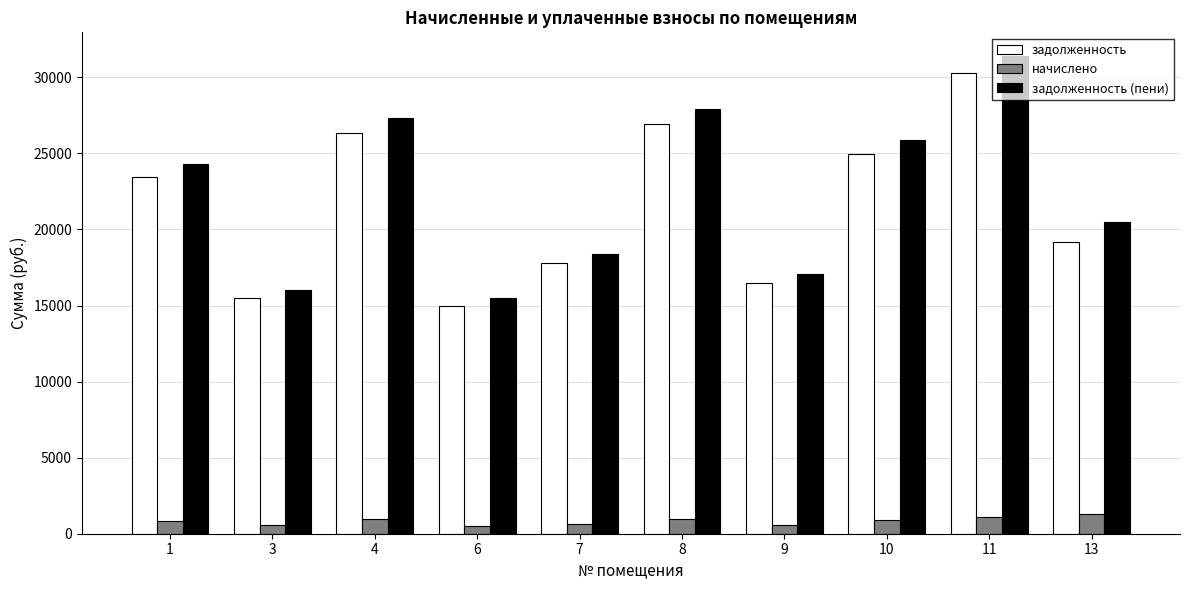

Is it true that задолженность (пени) equals 14946.7 at 11?

False